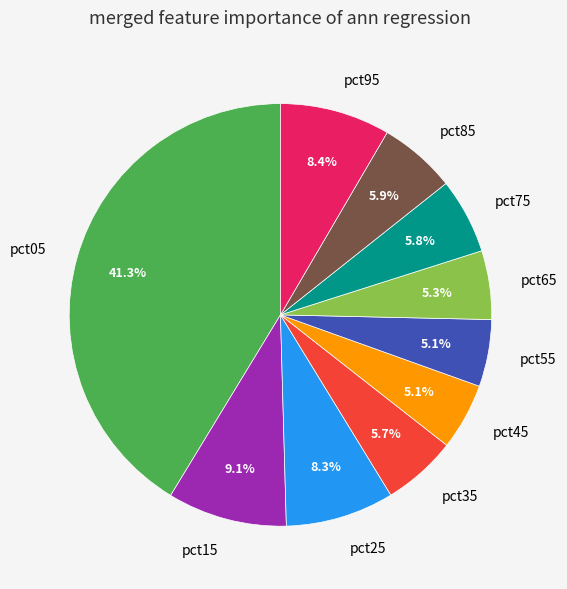

Does pct85 represent more than half of the total?

No